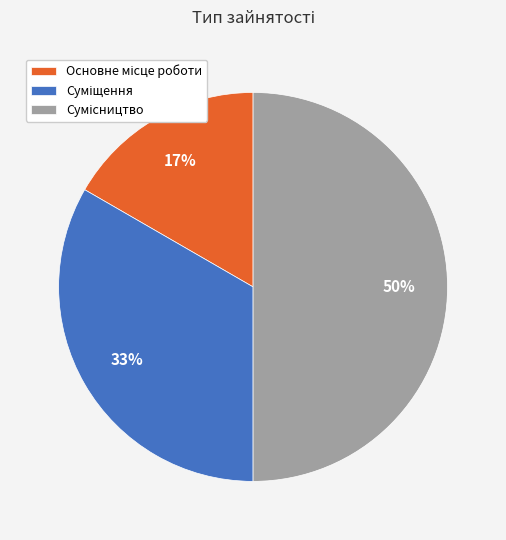

To the nearest percent, what is the average slice percentage?

33%